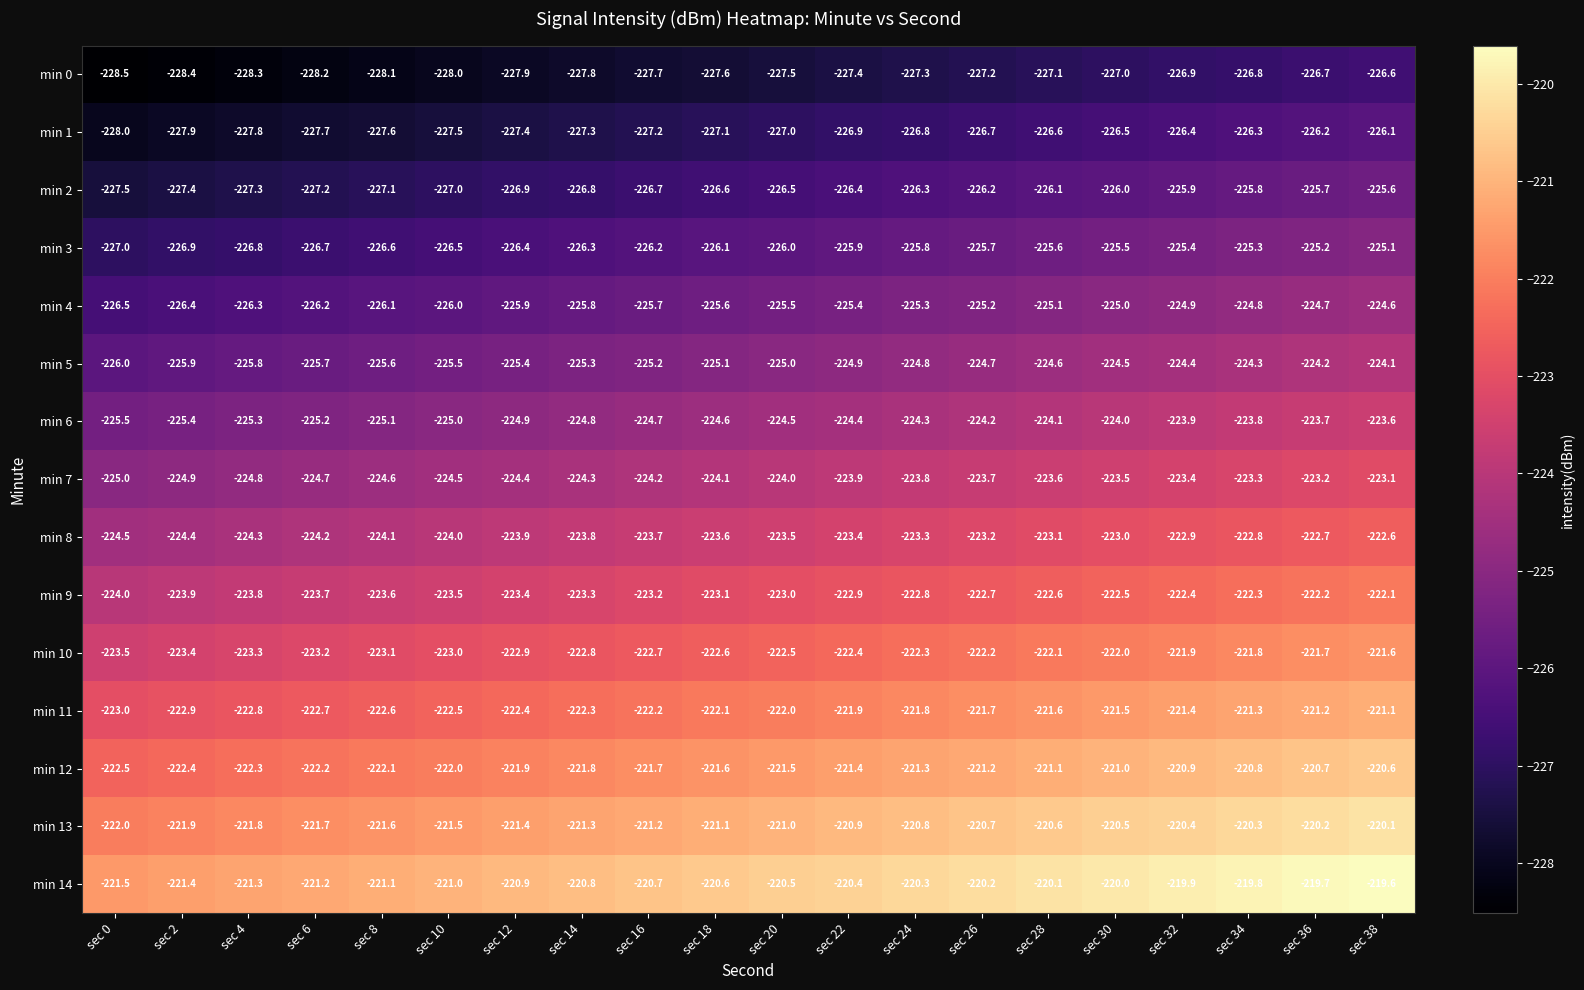

What is the spread (max minus min) of values at sec 10?

7.0